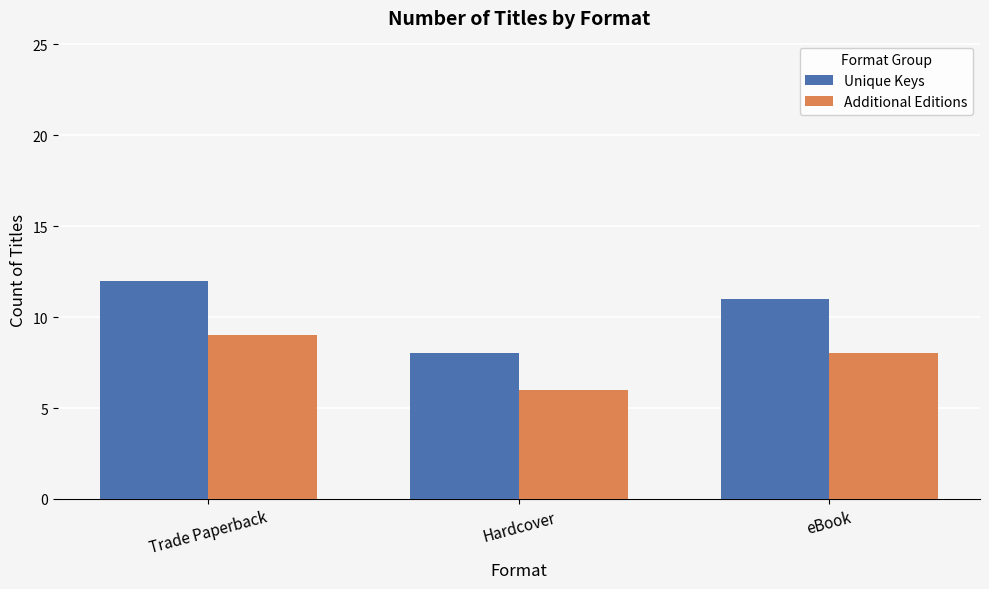

The value of Additional Editions at Trade Paperback is 14. True or false?

False